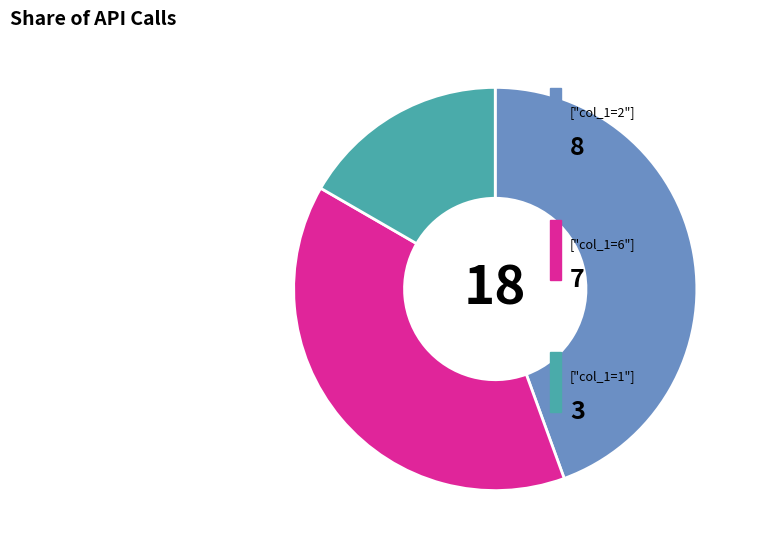

Is there a majority slice in this chart?

No